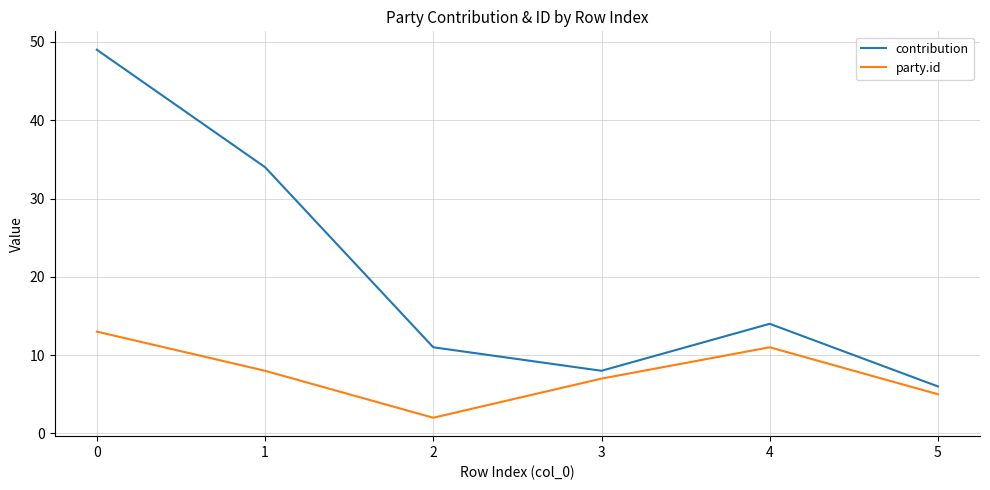

True or false: party.id has more than 1 interior local peaks.

False